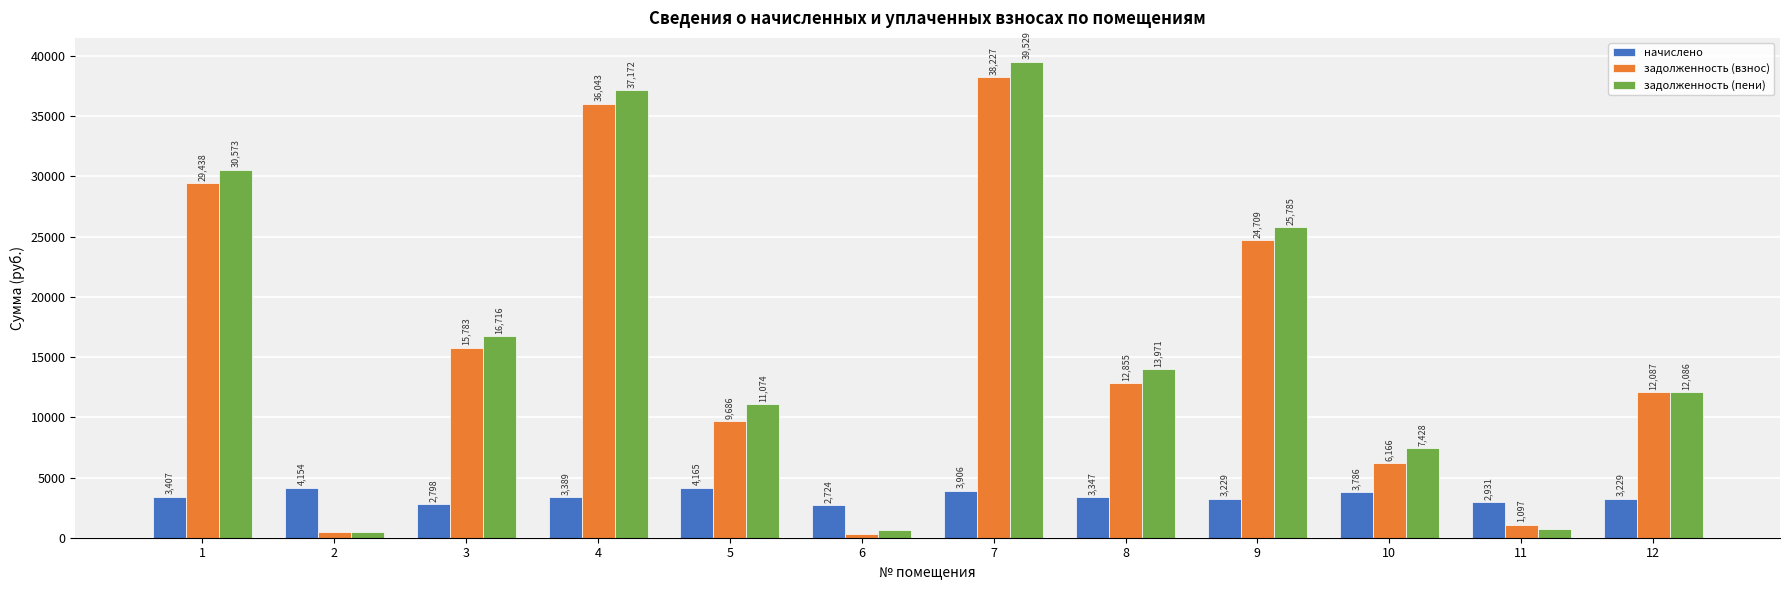

The value of начислено at 3 is 4250.9. True or false?

False